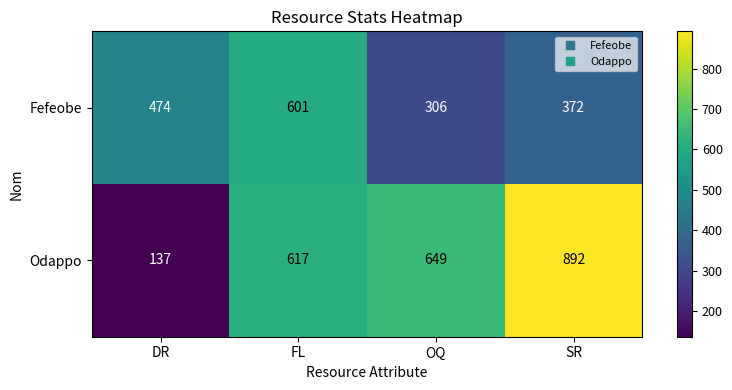

What is the spread (max minus min) of values at FL?

16